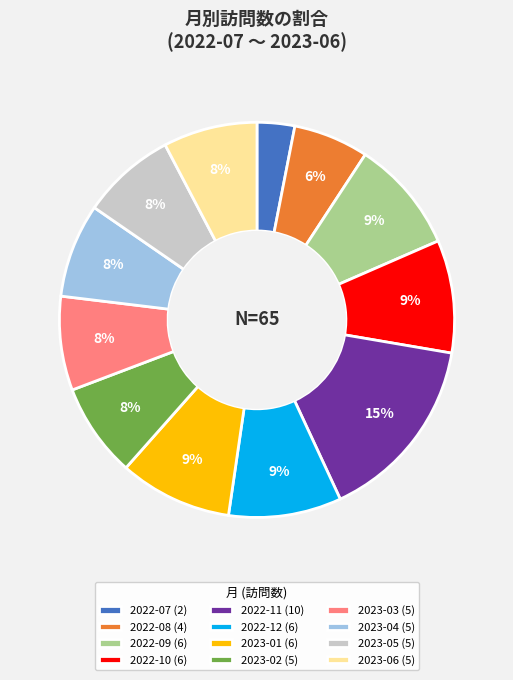

True or false: 2023-06 accounts for 14% of the total.

False